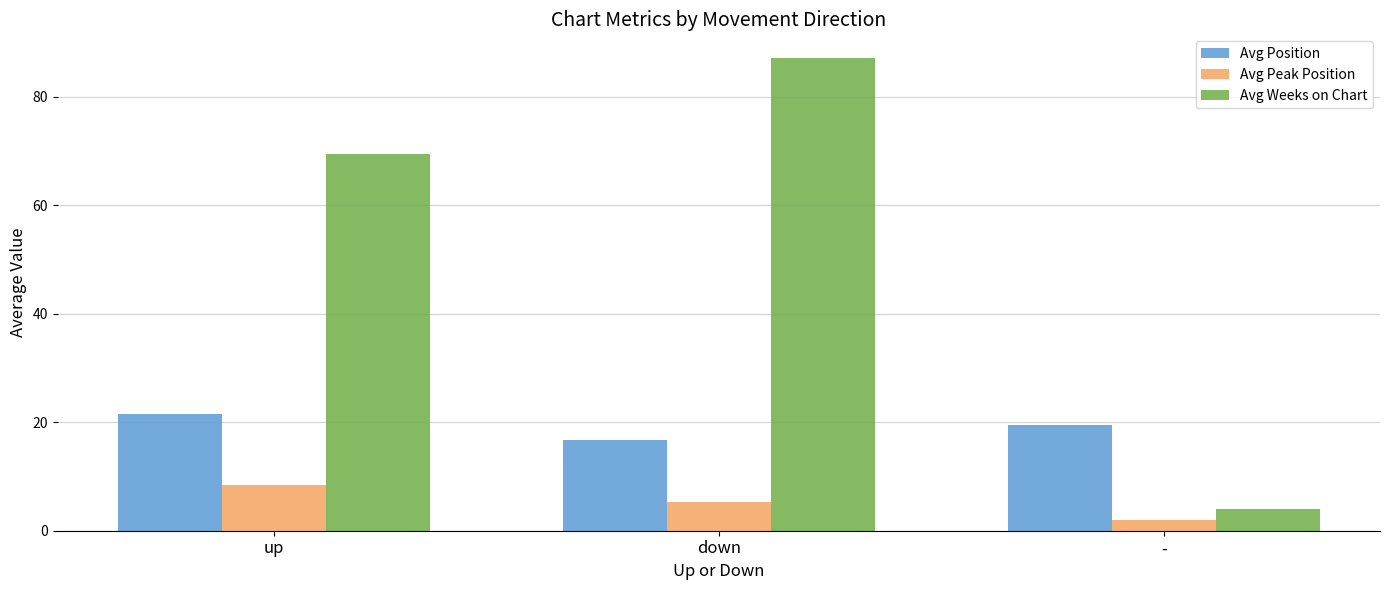

What position from the left is -?

3